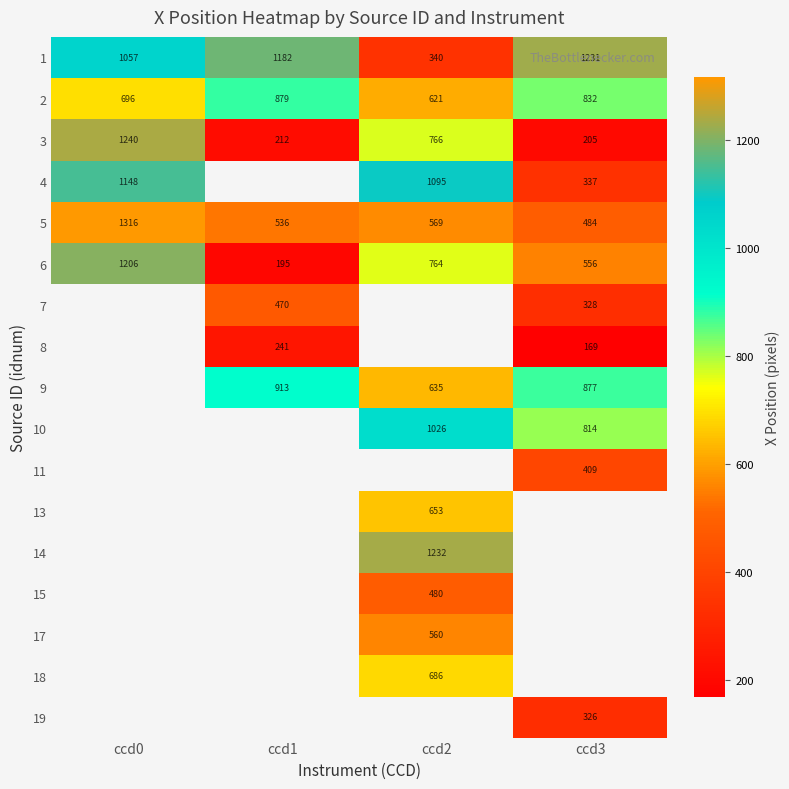

What is the difference between the 9 values at ccd1 and ccd3?

36